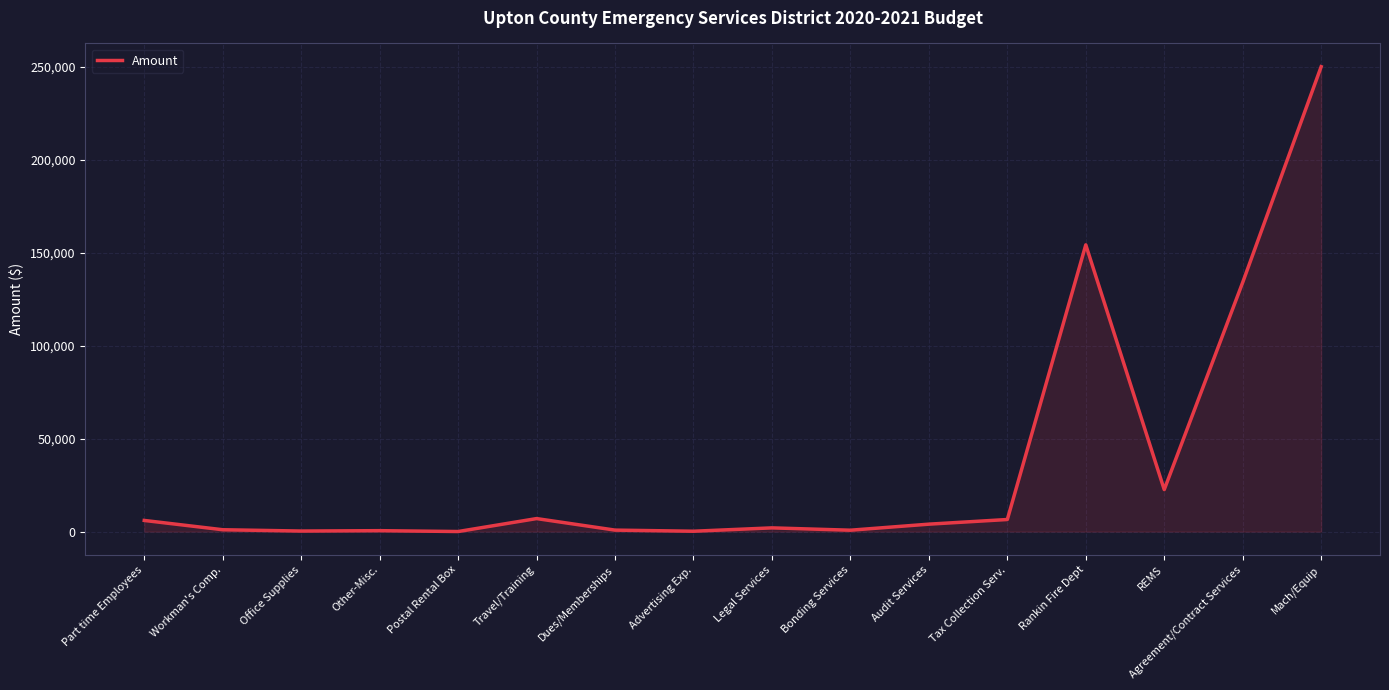

The value at REMS is 38091. True or false?

False